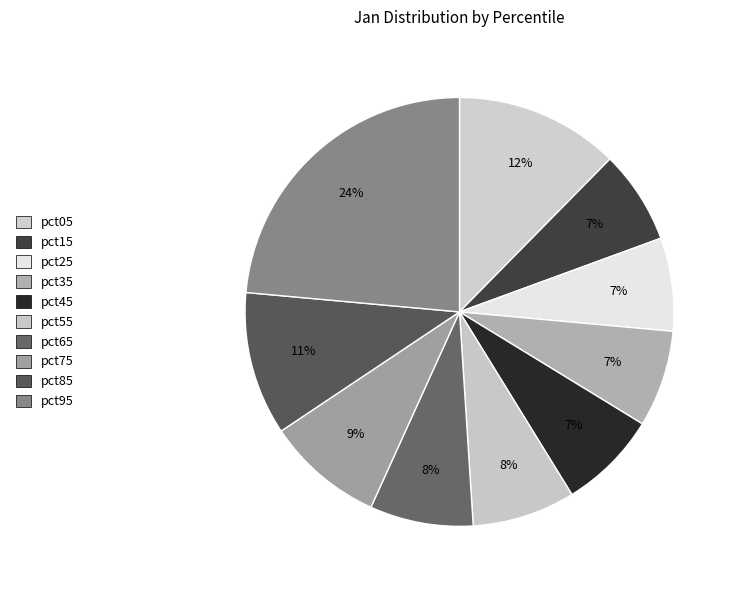

To the nearest percent, what is the difference between the pct75 and pct05 slice percentages?

4%